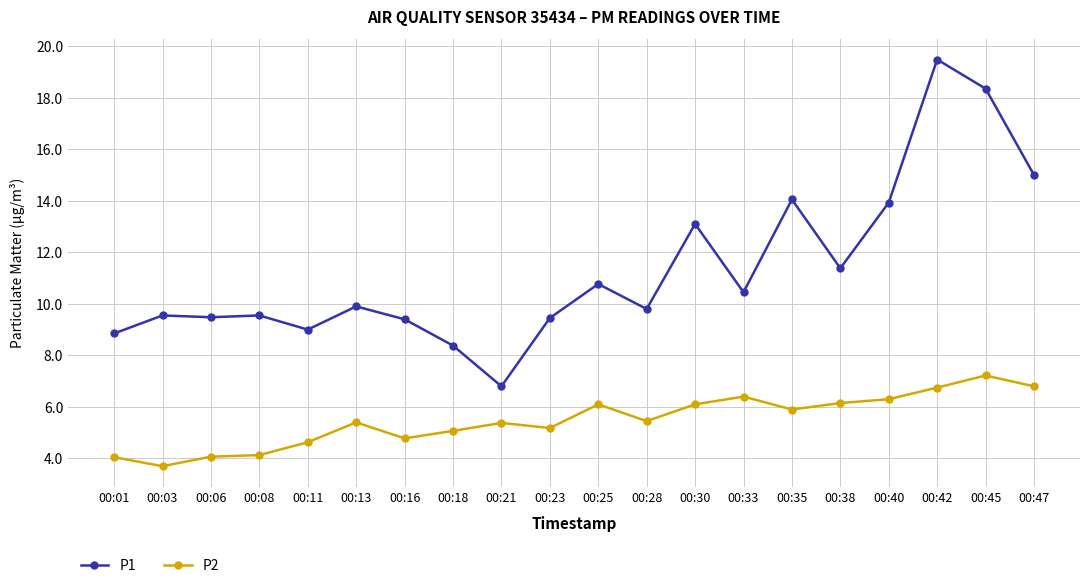

Which series changed the most between 00:16 and 00:25?

P1